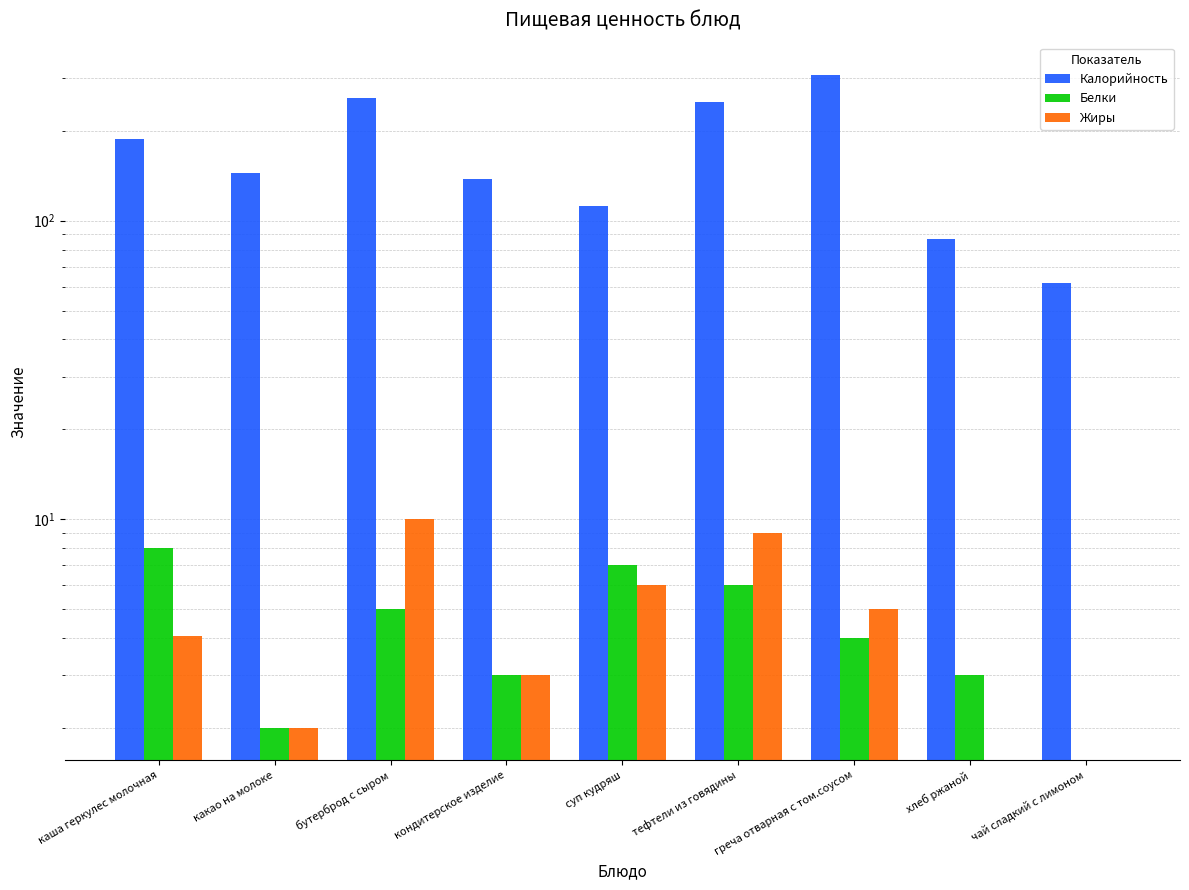

Where does the Жиры series first go above 4?

каша геркулес молочная